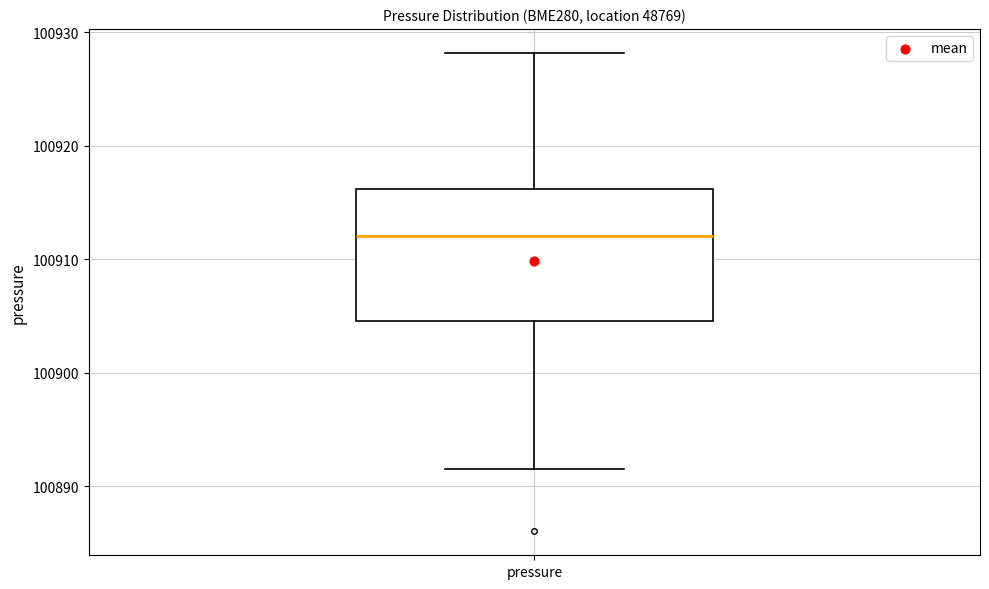

Transcribe this box plot: give where the median line is, the range the box spans, and where the two whiskers end, as read against the y-axis. The values are not printed on the chart, so give them approximately, as read against the axis.

median 100912, box 100905 to 100916, whiskers 100892 to 100928